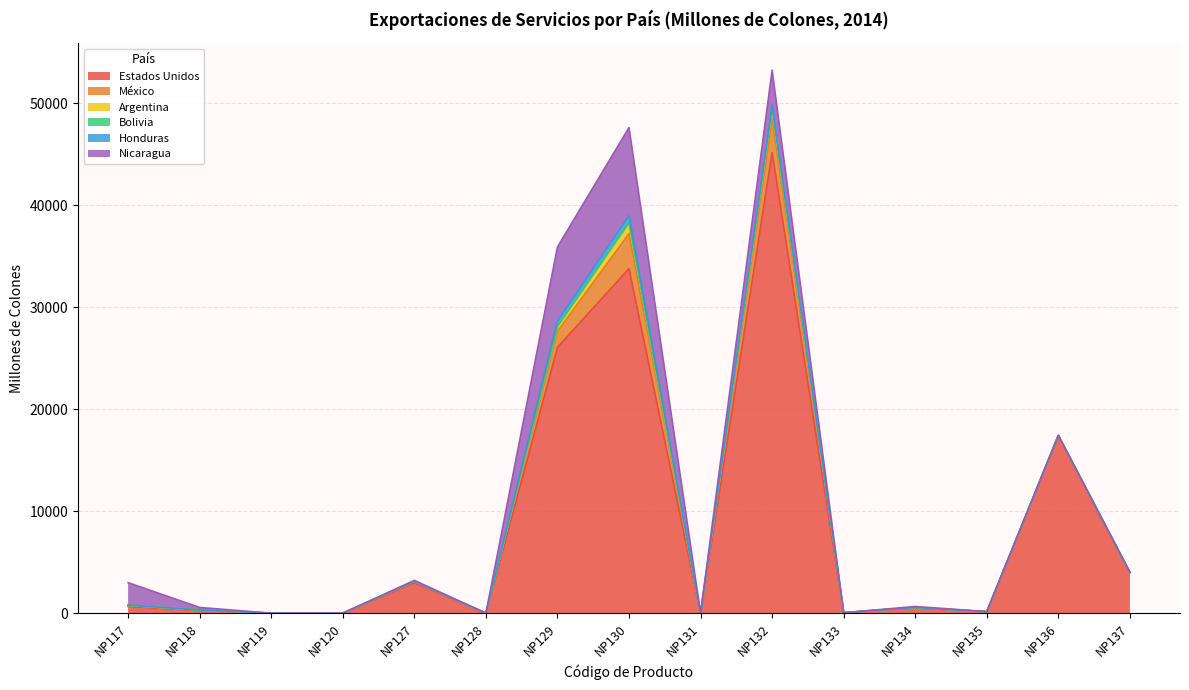

Between NP127 and NP130, which series saw the biggest shift?

Estados Unidos